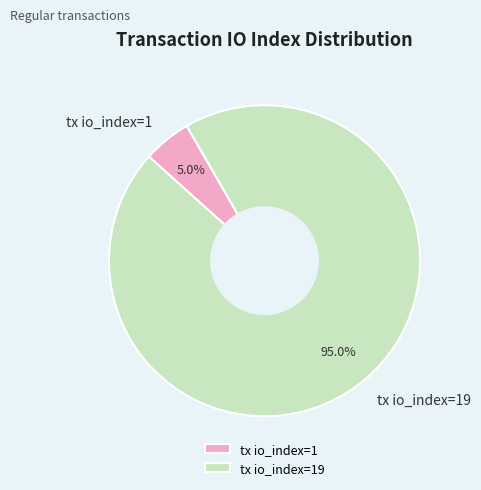

Does tx io_index=19 represent more than half of the total?

Yes